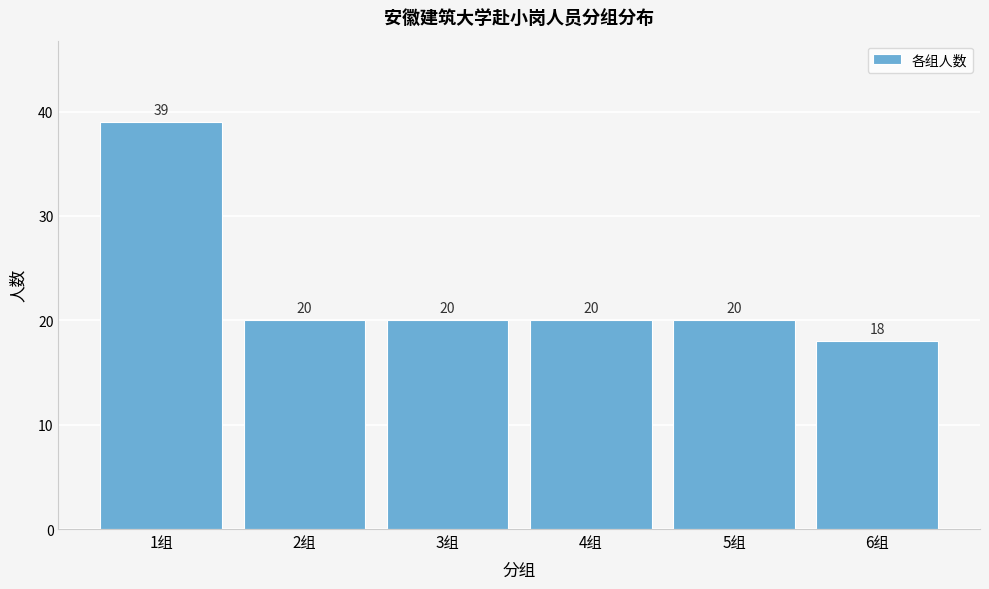

Reading right to left, list all the values displayed in this chart.

18	20	20	20	20	39